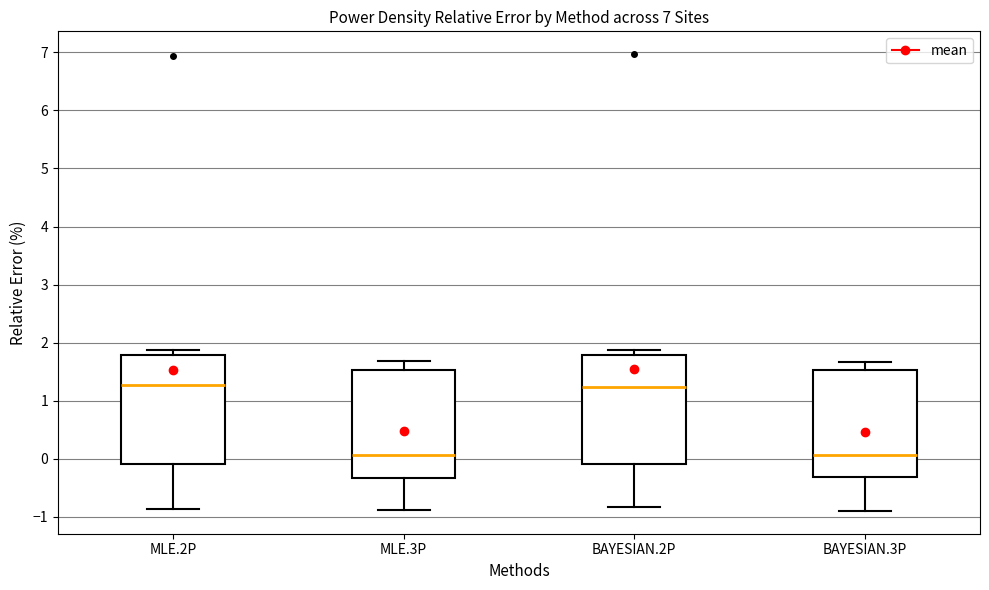

Reading left to right, read every box against the y-axis: the position of its median line, the range the box covers, and the ends of its whiskers. The values are not printed on the chart, so give them approximately, as read against the axis.

MLE.2P: median 1.3, box -0.1 to 1.8, whiskers -0.9 to 1.9
MLE.3P: median 0.1, box -0.3 to 1.5, whiskers -0.9 to 1.7
BAYESIAN.2P: median 1.2, box -0.1 to 1.8, whiskers -0.8 to 1.9
BAYESIAN.3P: median 0.1, box -0.3 to 1.5, whiskers -0.9 to 1.7